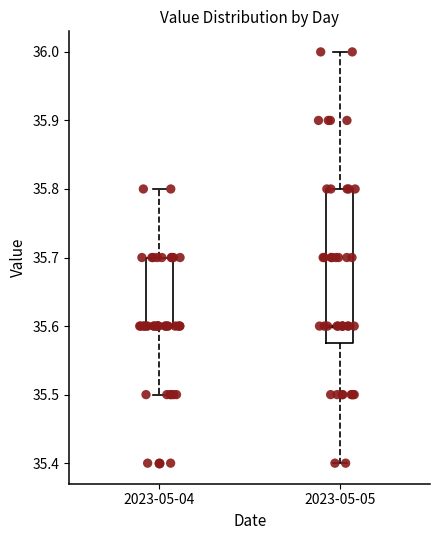

Reading left to right, read every box against the y-axis: the position of its median line, the range the box covers, and the ends of its whiskers. The values are not printed on the chart, so give them approximately, as read against the axis.

2023-05-04: median 35.60 (drawn on the box's lower edge), box 35.60 to 35.70, whiskers 35.50 to 35.80
2023-05-05: median 35.60, box 35.58 to 35.80, whiskers 35.40 to 36.00